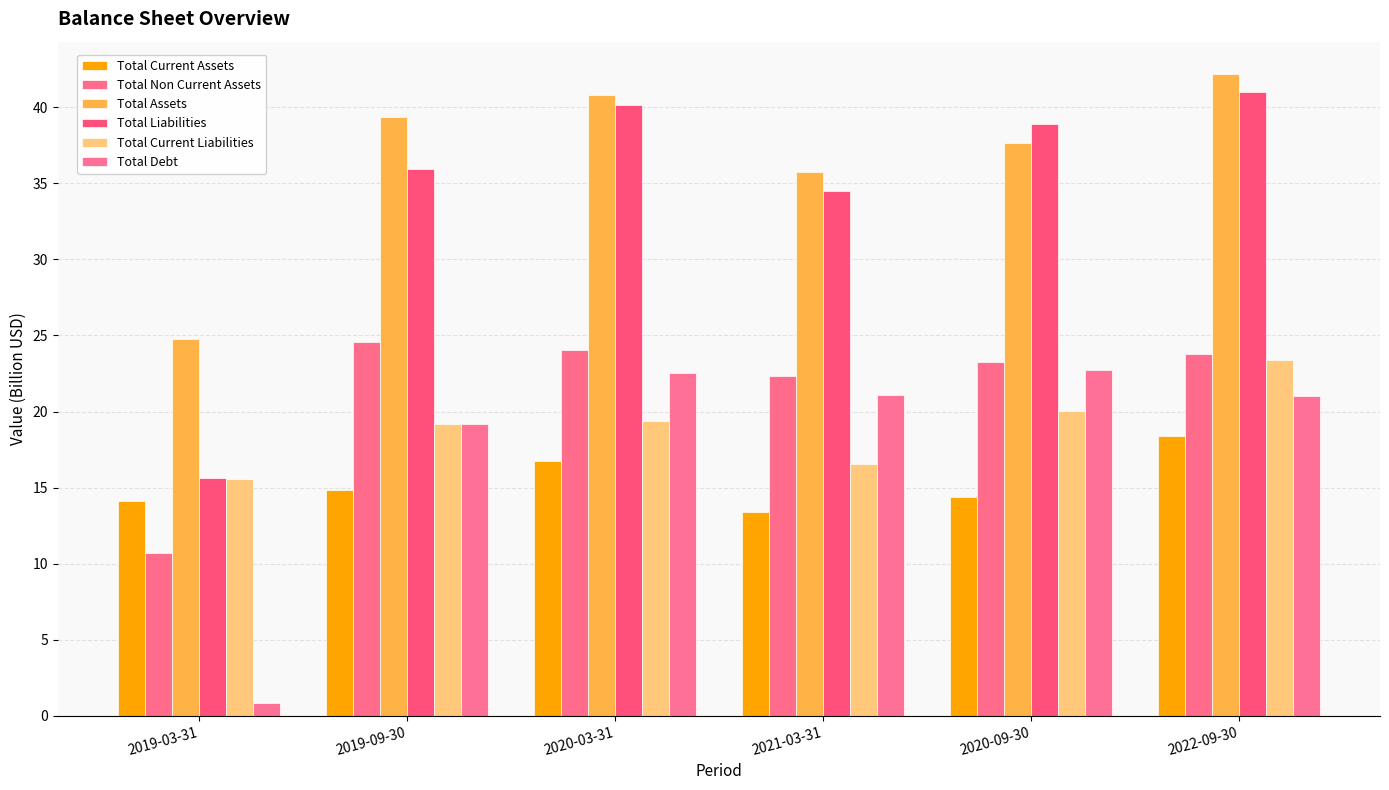

Is it true that Total Debt equals 12.8 at 2020-03-31?

False